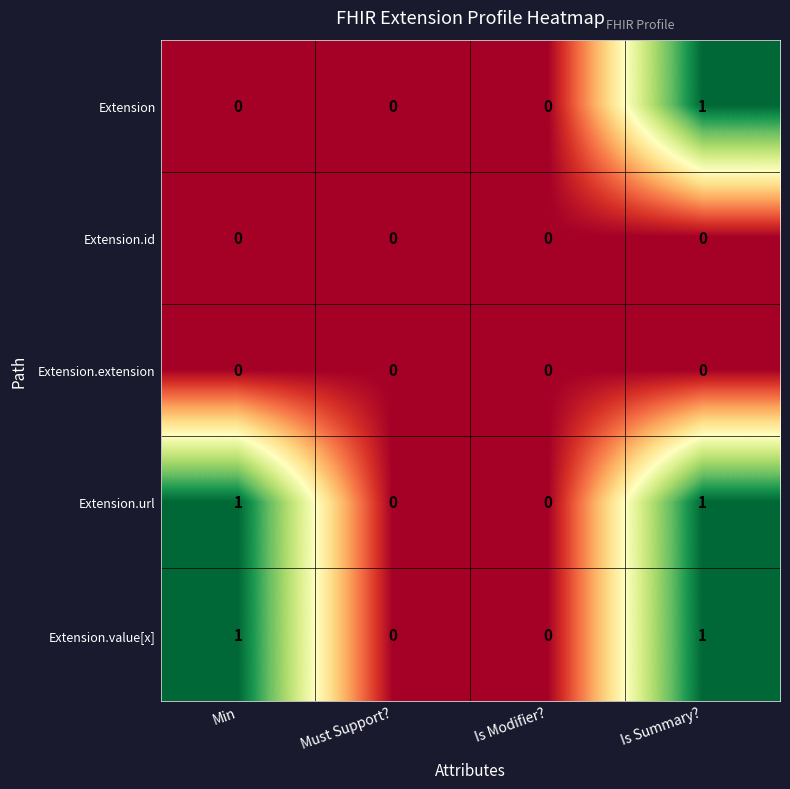

The value of Extension.value[x] at Min is 1. True or false?

True